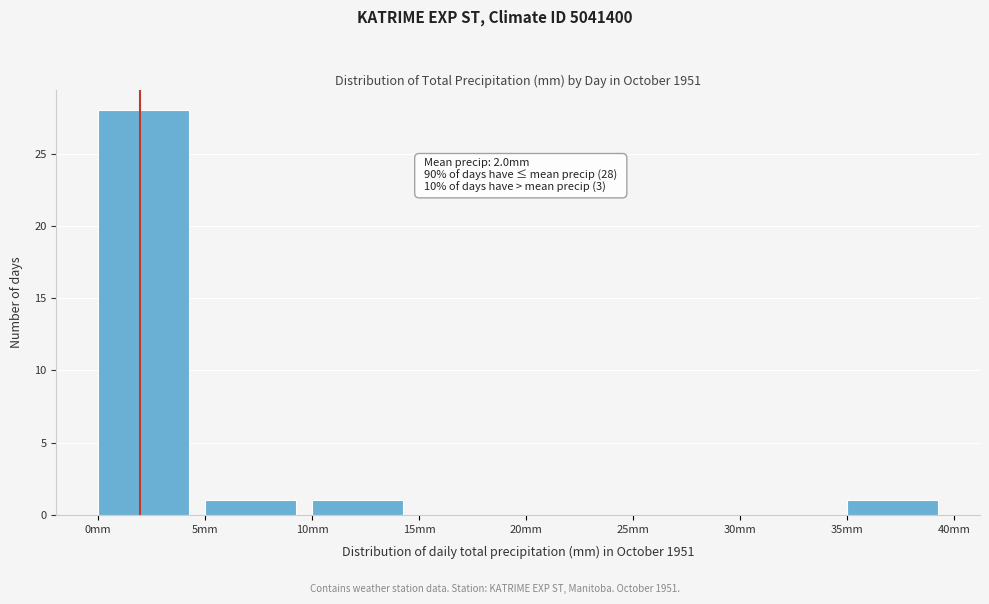

Over which range of the x-axis is the bar tallest?

0 to 5